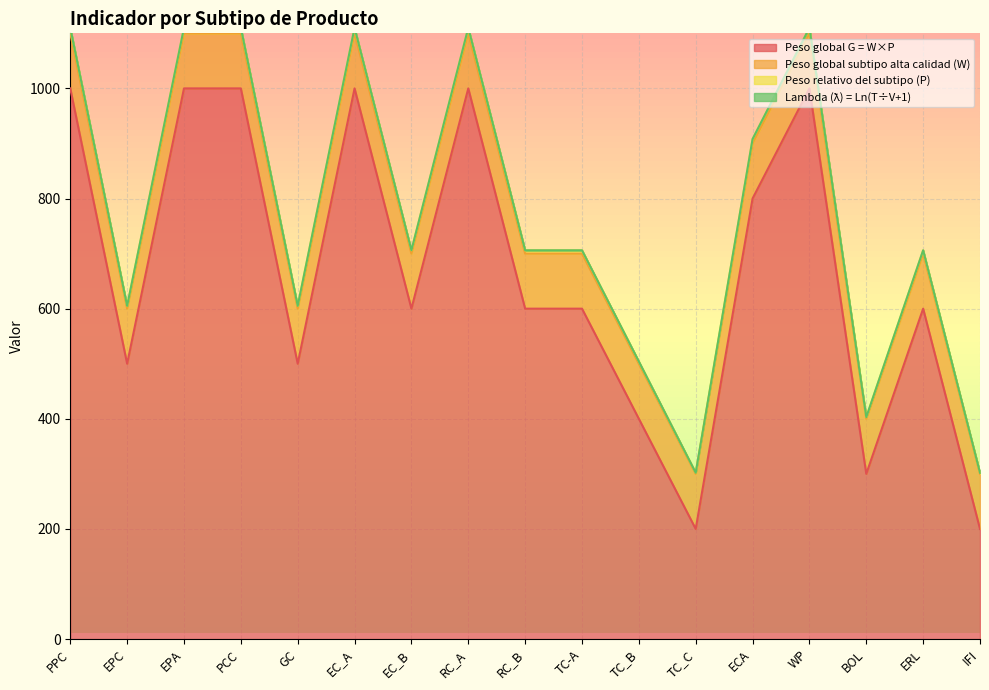

Which category has the highest value across all series?

PPC